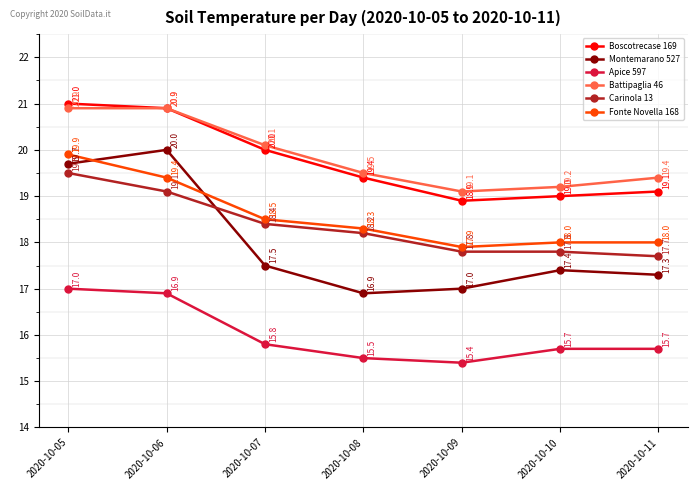

Count the number of categories in the chart.

7